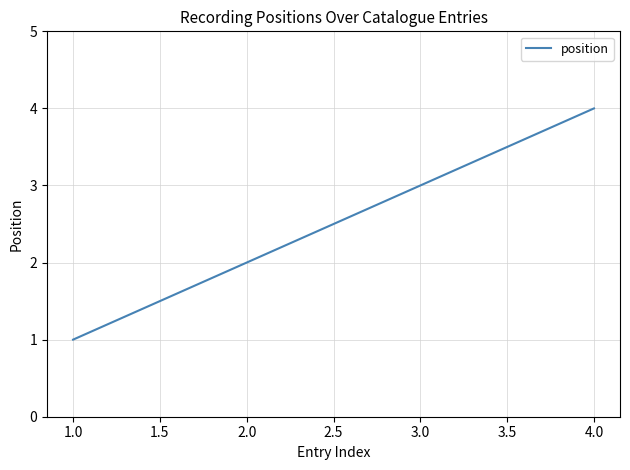

Does the chart have visible grid lines?

Yes